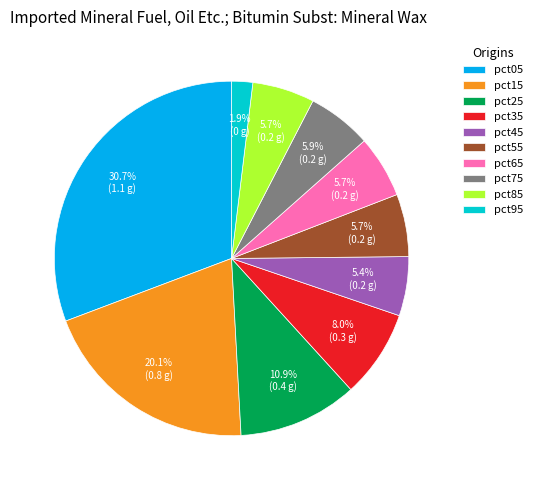

Which category has the biggest portion of the pie?

pct05